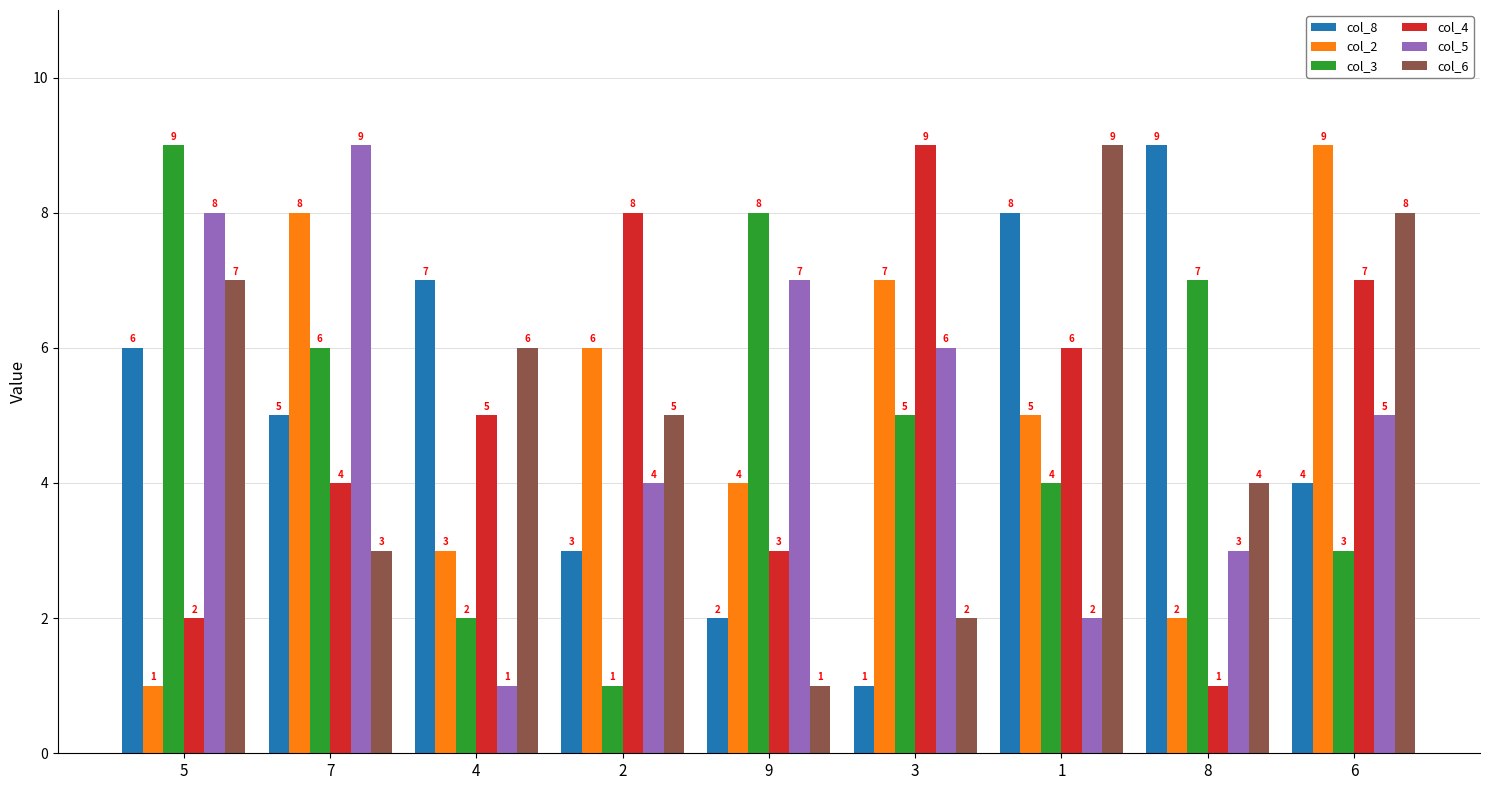

What value does the col_6 series have at 2?

5